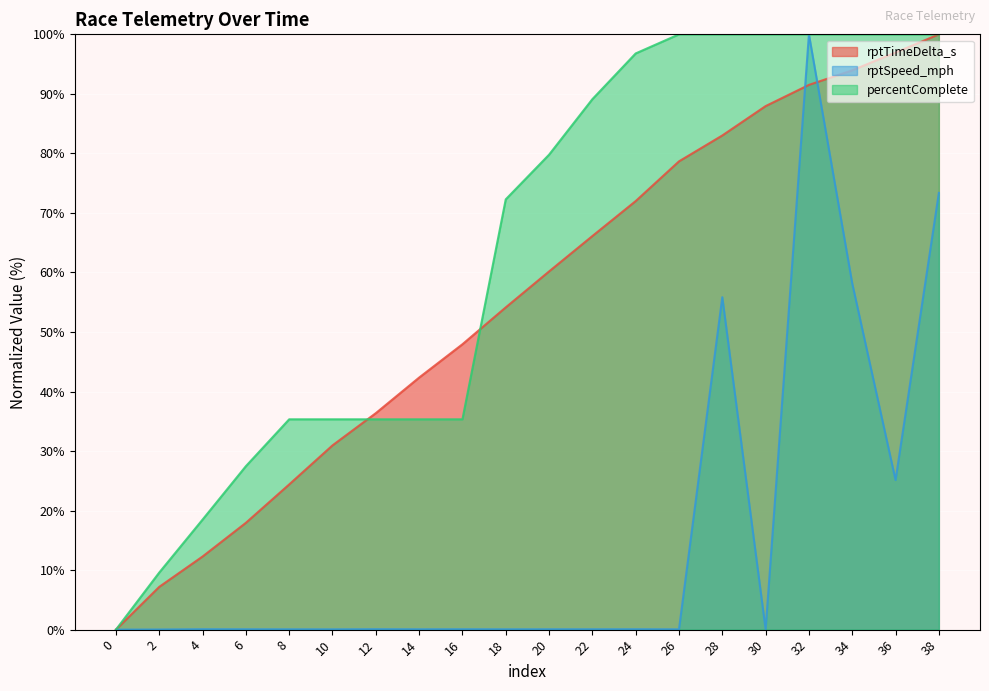

True or false: rptTimeDelta_s and rptSpeed_mph intersect in this chart.

True